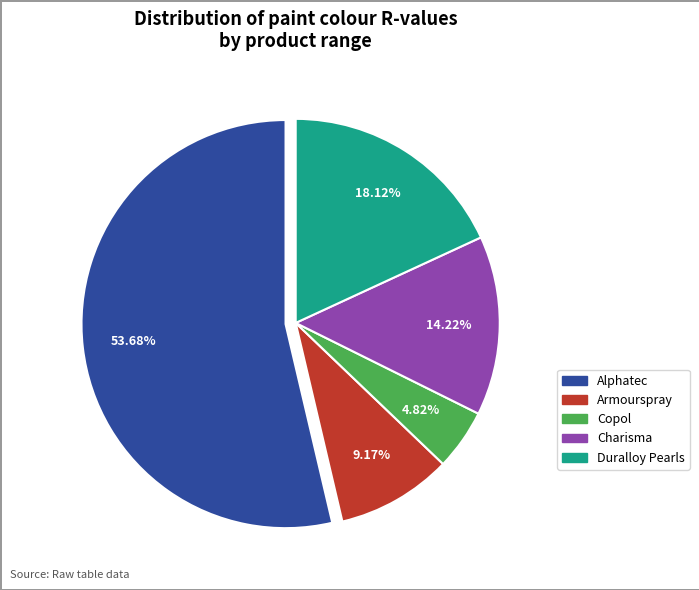

To the nearest percent, what is the difference between the largest and smallest slice percentages?

49%